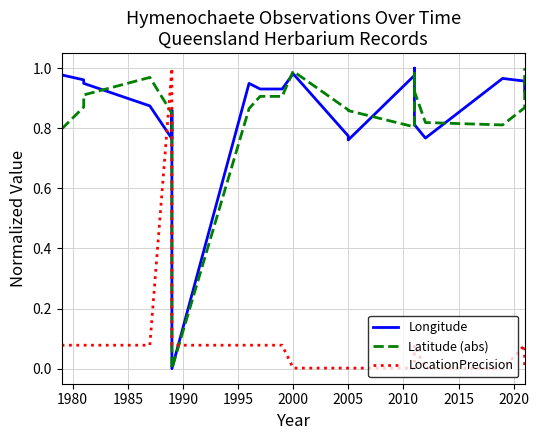

What is the average value of the LocationPrecision series?

0.1